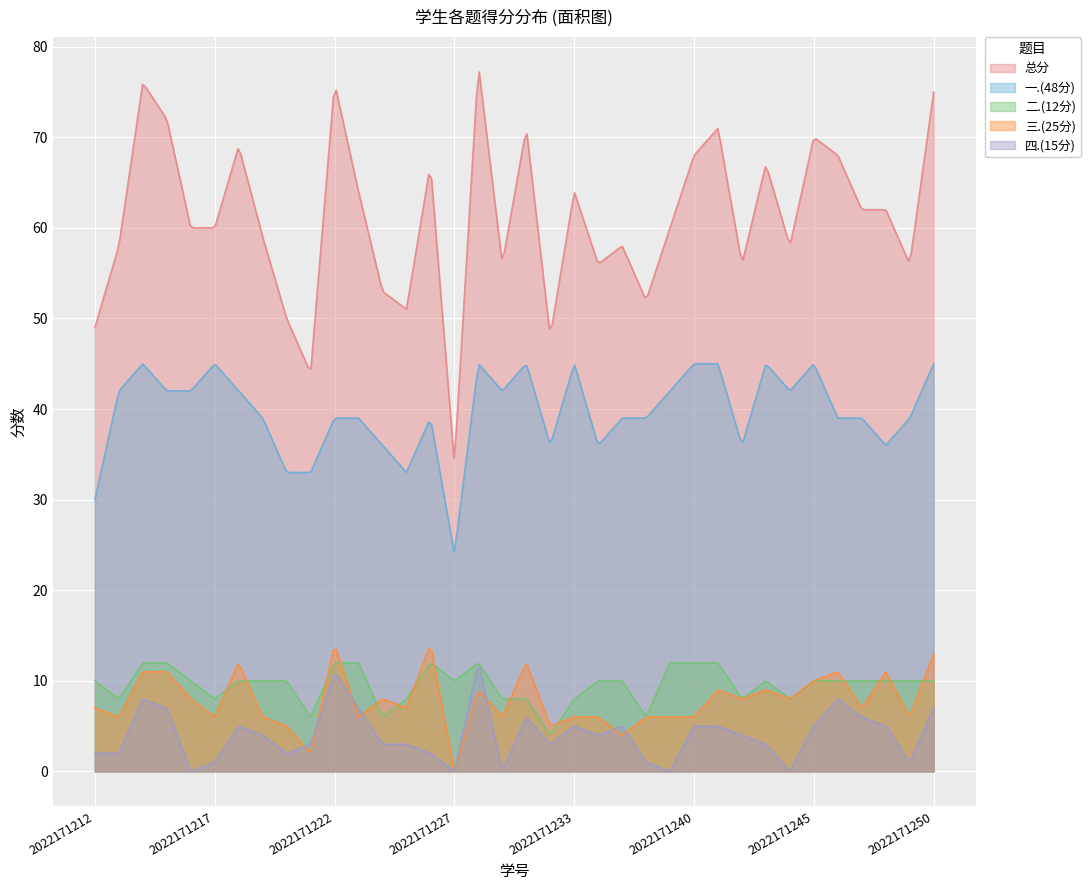

In 总分, how many points are higher than both neighbors (excluding endpoints)?

11